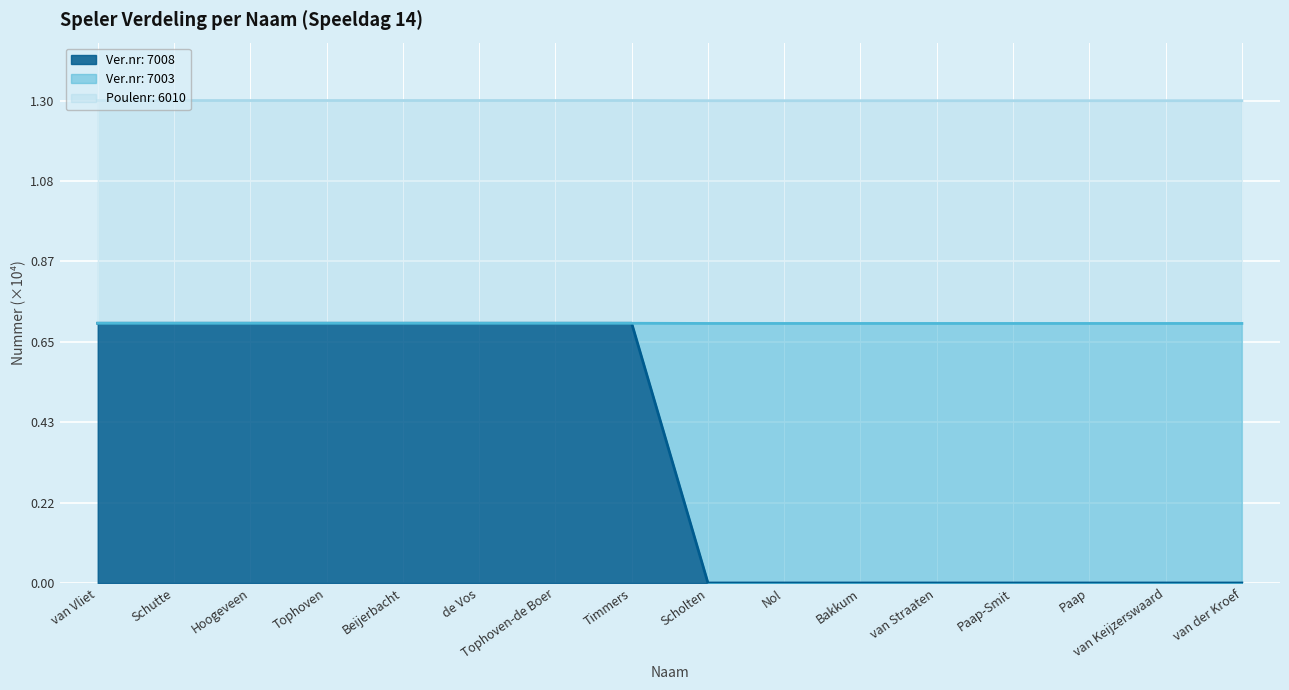

What is the sum of the Ver.nr: 7008 values at Hoogeveen and van Straaten?

0.7